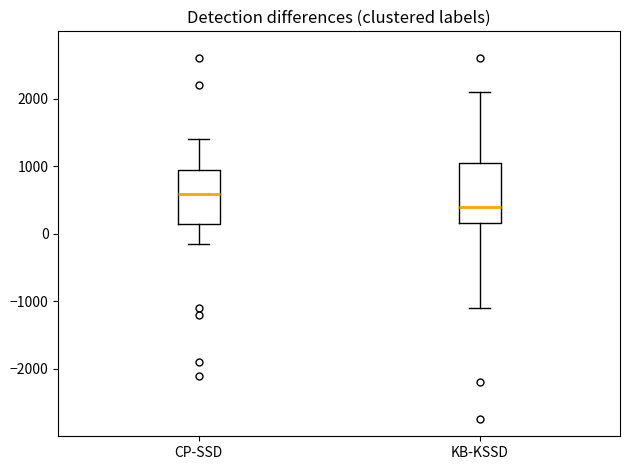

Reading left to right, read every box against the y-axis: the position of its median line, the range the box covers, and the ends of its whiskers. The values are not printed on the chart, so give them approximately, as read against the axis.

CP-SSD: median 600, box 100 to 1000, whiskers -200 to 1400
KB-KSSD: median 400, box 200 to 1100, whiskers -1100 to 2100